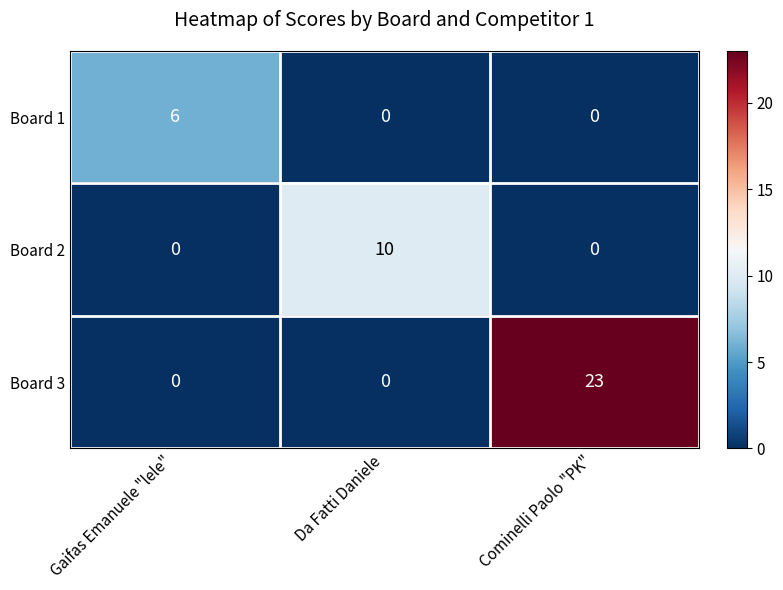

What is the difference between the Board 1 values at Gaifas Emanuele "lele" and Cominelli Paolo "PK"?

6